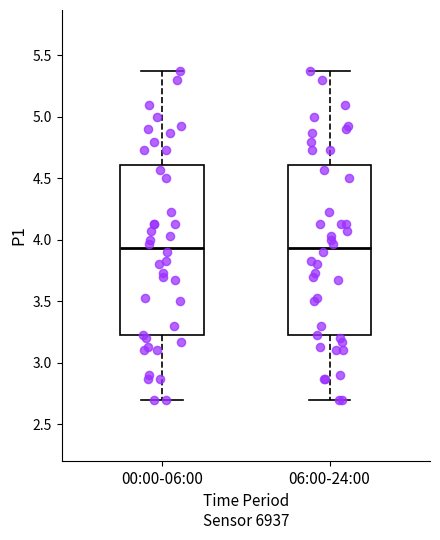

Reading left to right, read every box against the y-axis: the position of its median line, the range the box covers, and the ends of its whiskers. The values are not printed on the chart, so give them approximately, as read against the axis.

00:00-06:00: median 3.95, box 3.20 to 4.60, whiskers 2.70 to 5.35
06:00-24:00: median 3.95, box 3.20 to 4.60, whiskers 2.70 to 5.35